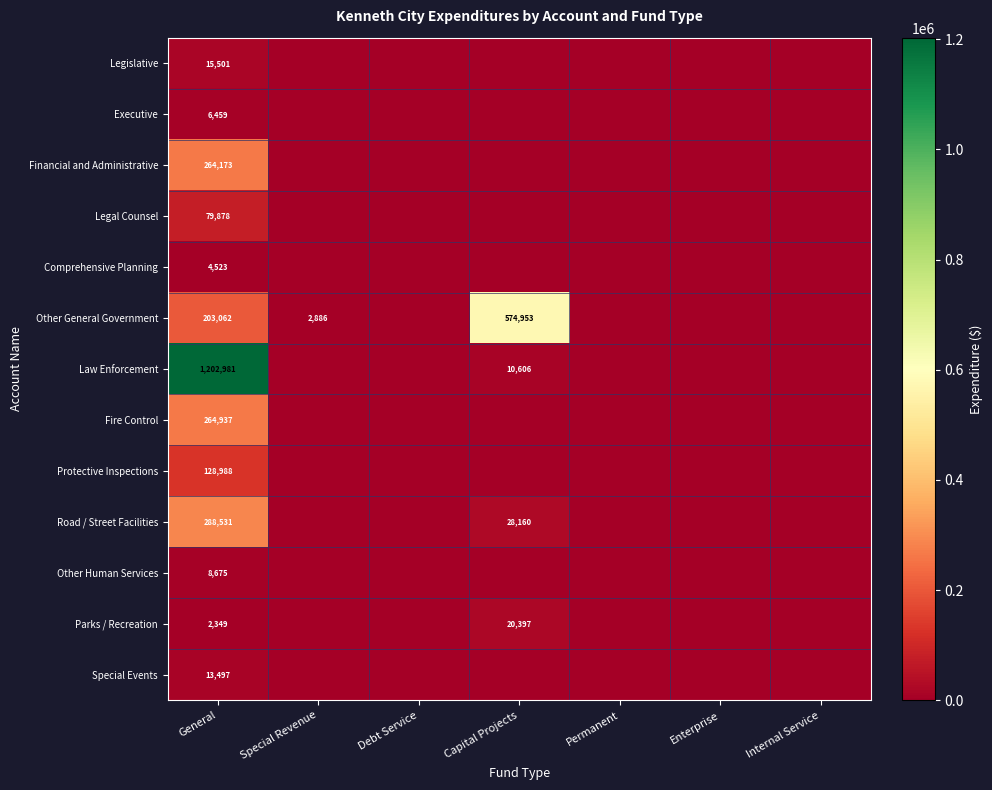

Is it true that Protective Inspections equals 128988 at General?

True